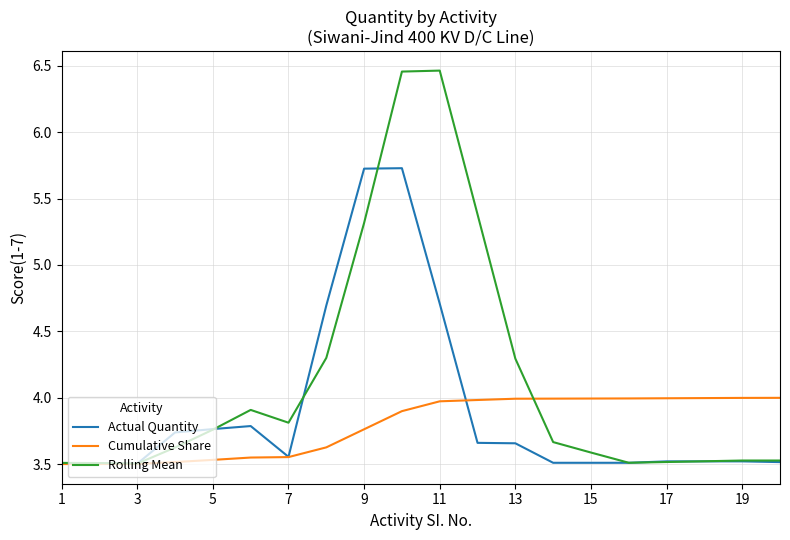

How many categories are shown in the chart?

20